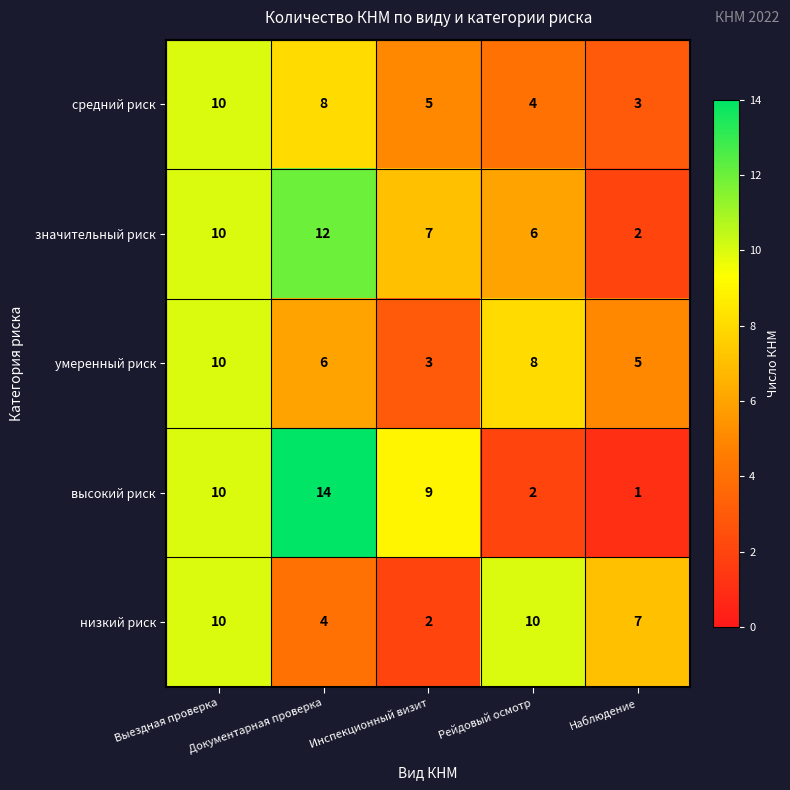

Count the значительный риск values in the range 6 to 10.

3